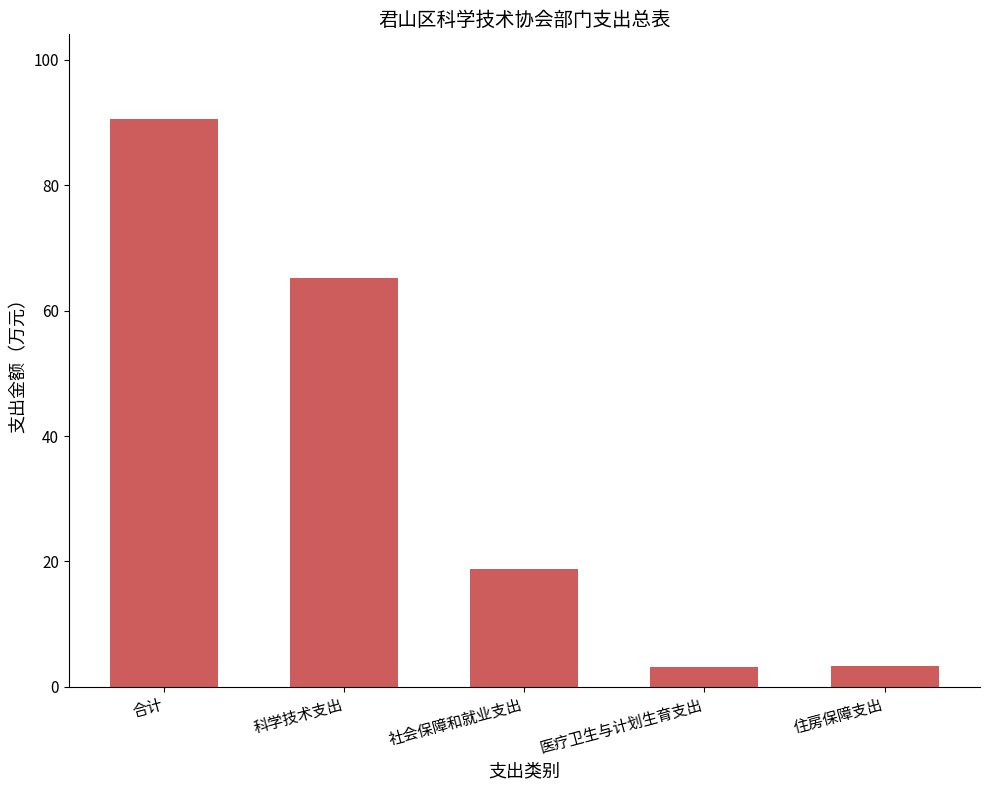

How many values are below 18?

2